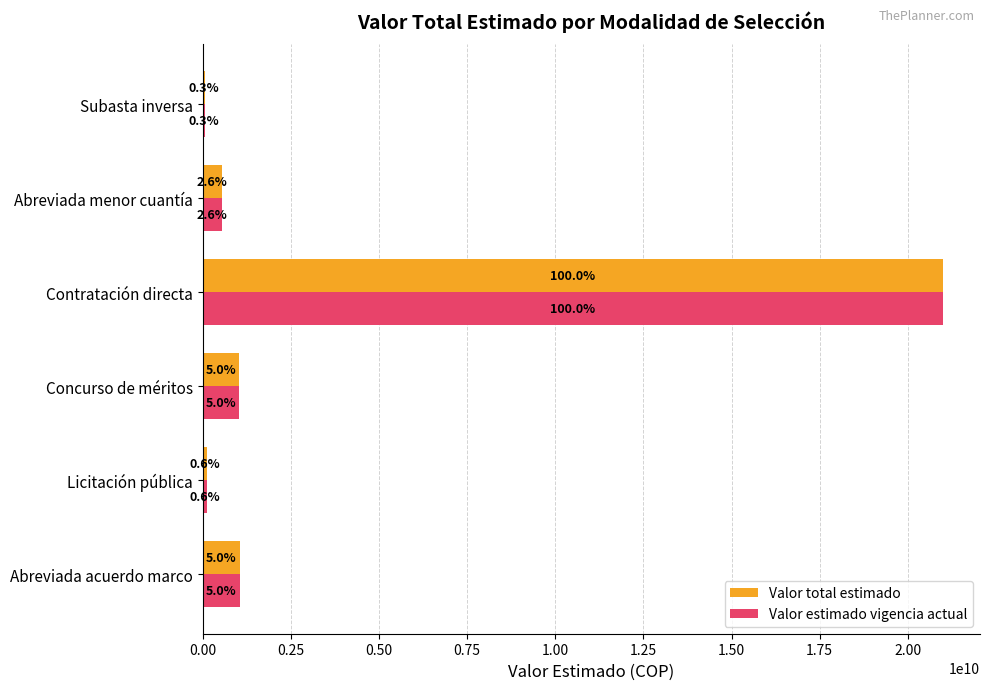

What is the difference between the maximum and minimum values in the Valor total estimado series?

20926157000